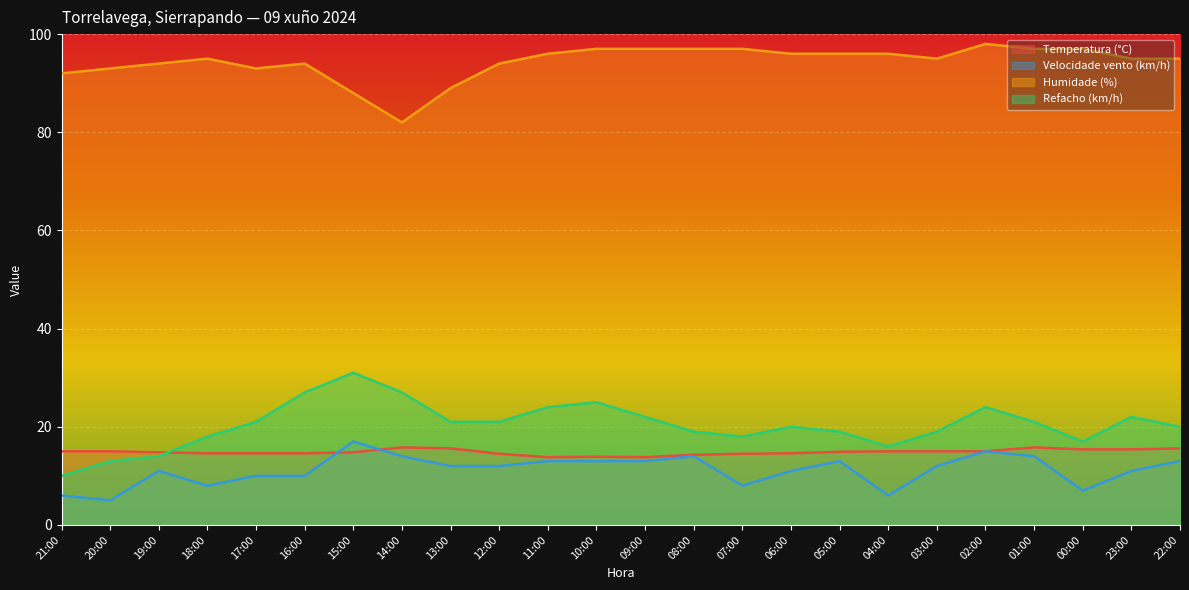

How many lines are shown in the chart?

4